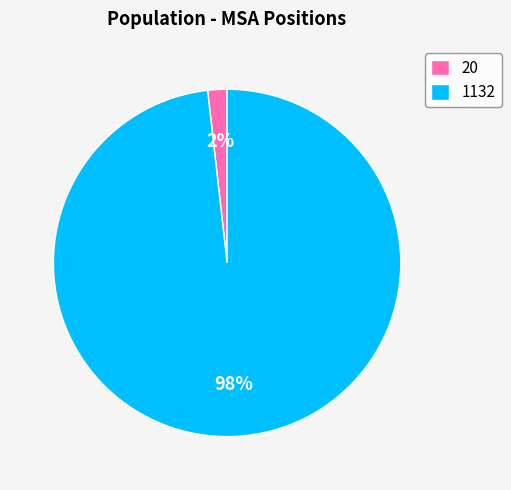

Rank the categories by value from lowest to highest.

20, 1132